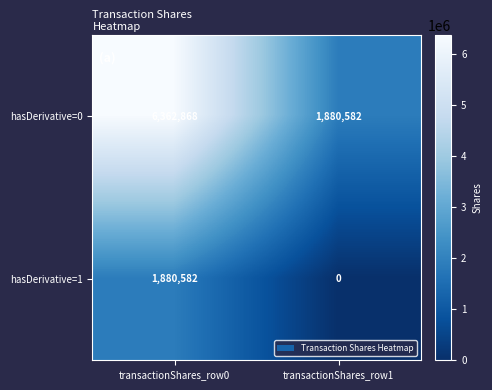

At how many categories does at least one series exceed 5096726?

1